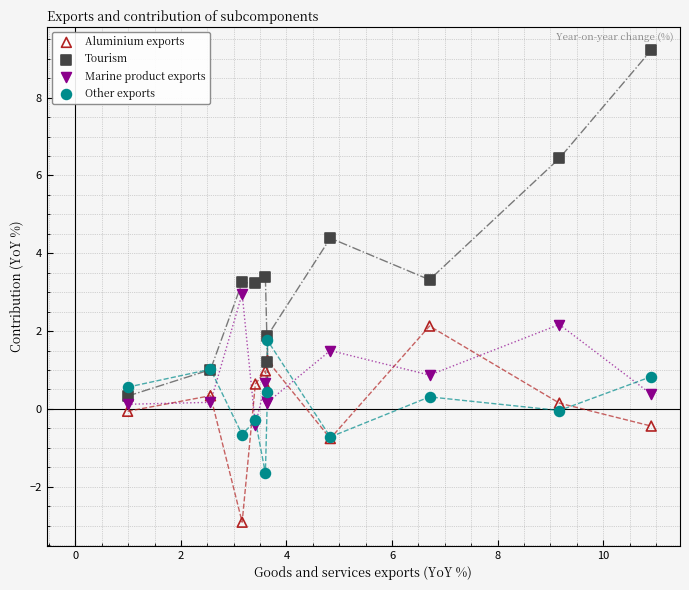

In the Tourism series, what Y value is closest to 4?

4.4